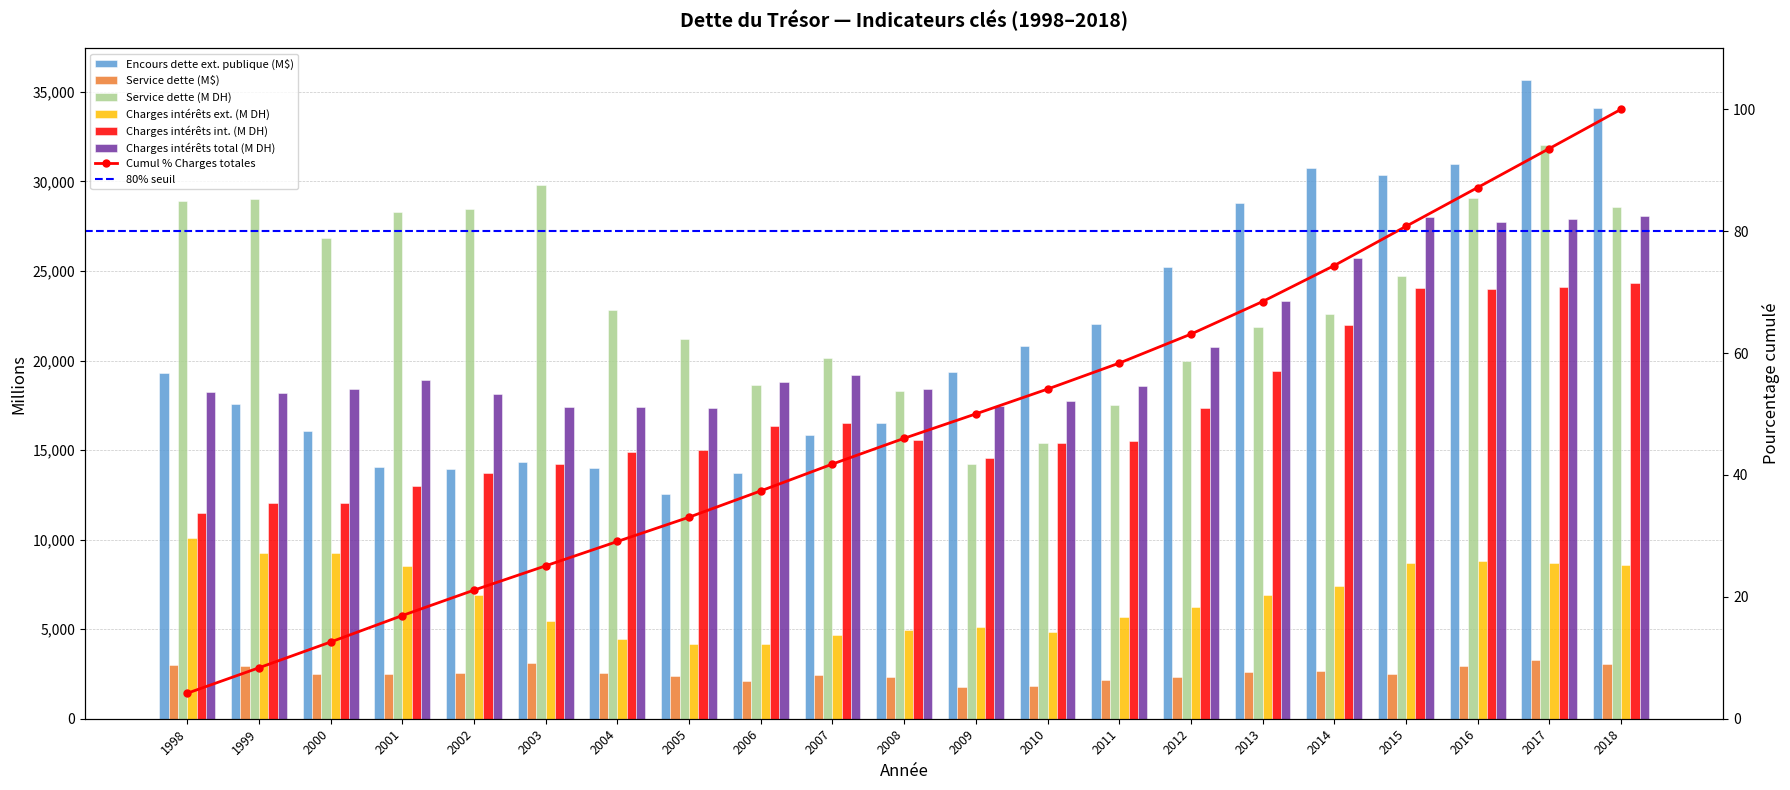

Rank the series by their maximum value, from highest to lowest.

Encours dette ext. publique (M$), Service dette (M DH), Charges intérêts total (M DH), Charges intérêts int. (M DH), Charges intérêts ext. (M DH), Service dette (M$)